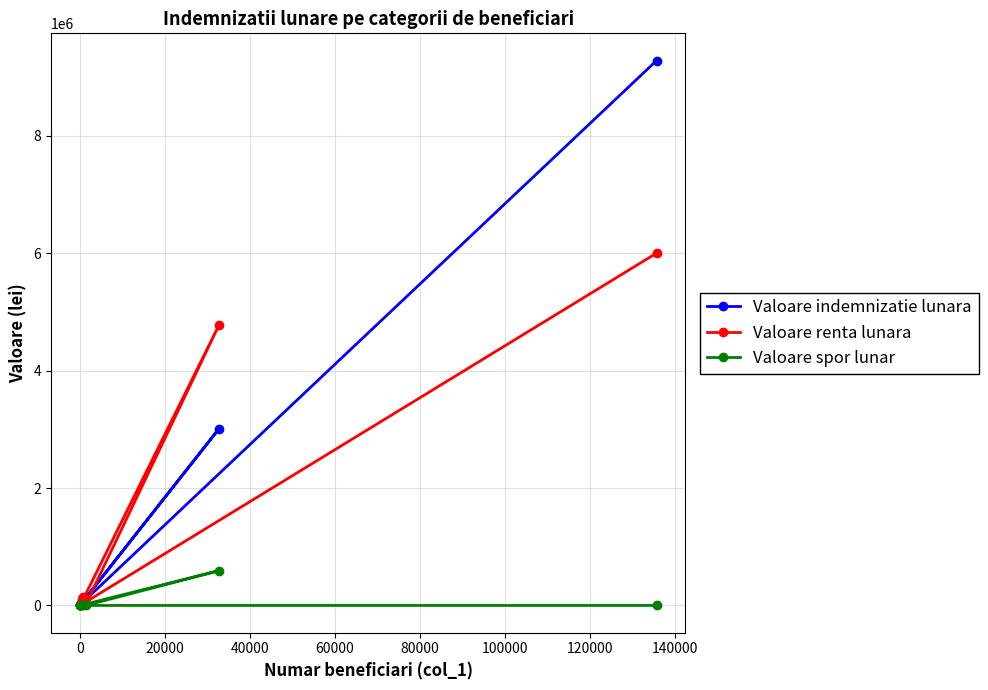

Reading left to right, list all the values displayed in this chart.

Valoare indemnizatie lunara: 29600	70356	1120	101076	128984	3014308	9268	9283485
Valoare renta lunara: 33557	104850	1036	139443	19609	4783508	740	6002817
Valoare spor lunar: 3570	8975	165	12710	0	593511	0	0